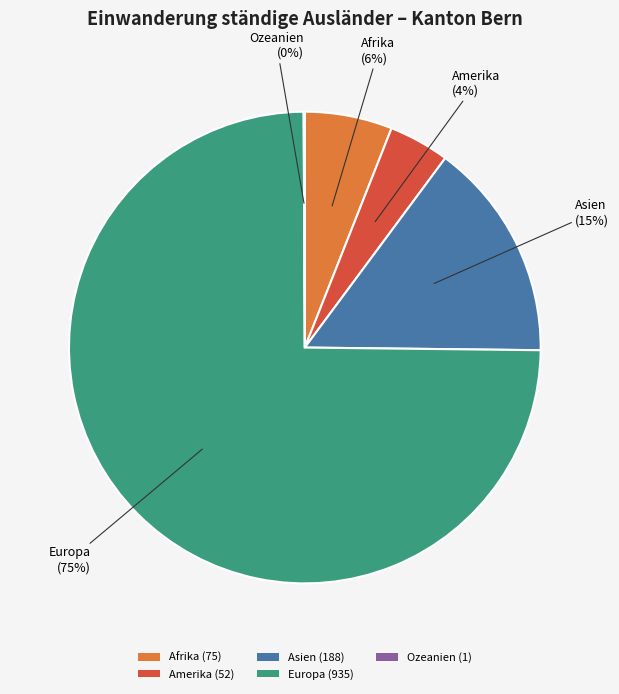

Combined, do Afrika (75) and Asien (188) account for over 50%?

No